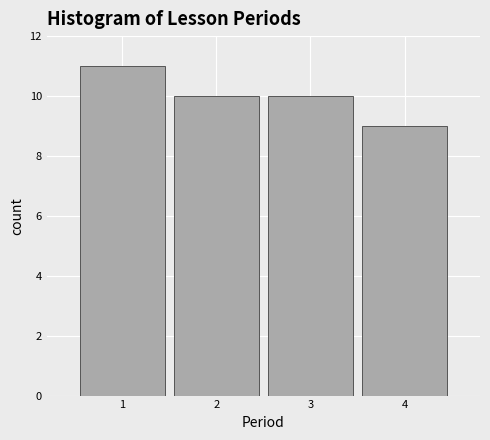

Reading left to right, transcribe this chart: for each bar, give the range it covers on the x-axis and its height. The values are not printed on the chart, so give them approximately, as read against the axis.

0.5 to 1.5: 11
1.5 to 2.5: 10
2.5 to 3.5: 10
3.5 to 4.5: 9